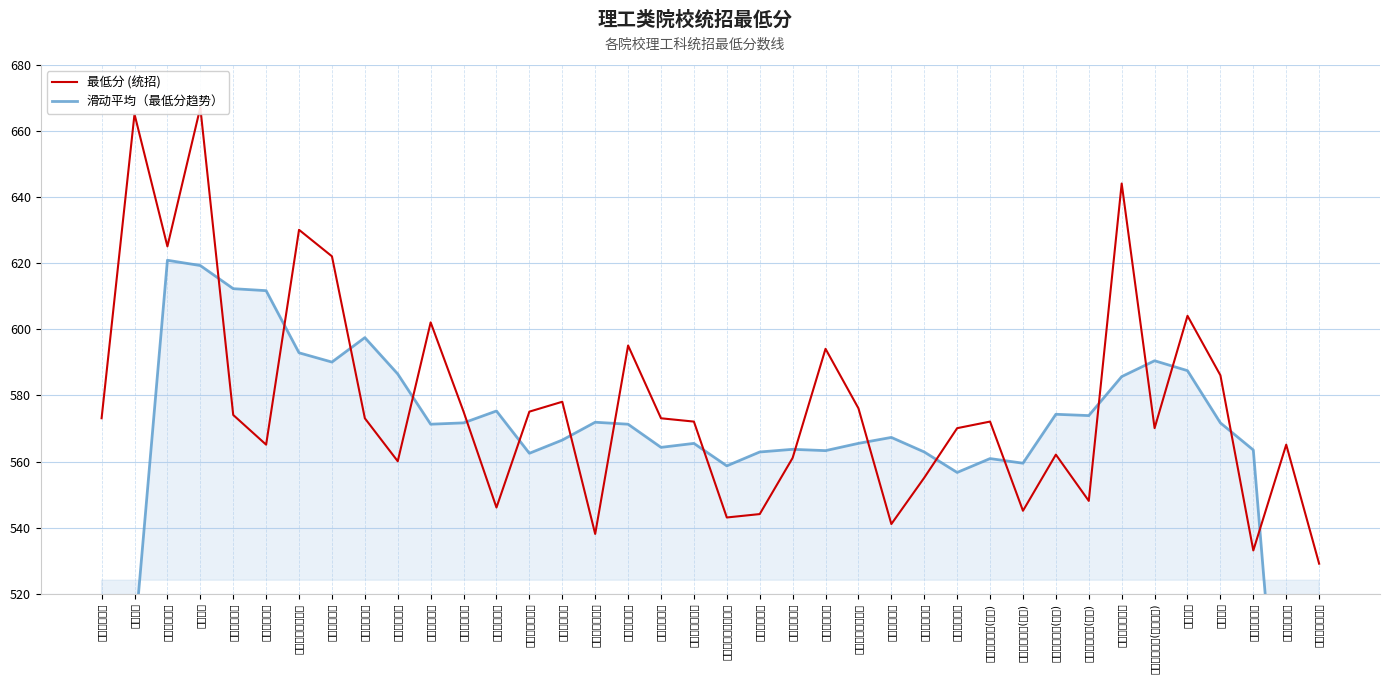

Reading left to right, list all the values displayed in this chart.

最低分 (统招): 空军军医大学=573.1	北京大学=665.1	中国人民大学=625.1	清华大学=667.1	北京交通大学=574.1	北京工业大学=565.1	北京航空航天大学=630.1	北京理工大学=622.1	北京科技大学=573.1	北京化工大学=560.1	北京邮电大学=602.1	中国农业大学=575.1	北京林业大学=546.1	北京协和医学院=575.1	首都医科大学=578.1	北京中医药大学=538.1	北京师范大学=595.1	首都师范大学=573.1	北京外国语大学=572.1	北京第二外国语学院=543.1	北京语言大学=544.1	中国传媒大学=561.1	中央财经大学=594.1	对外经济贸易大学=576.1	北京体育大学=541.1	中央民族大学=555.1	中国政法大学=570.1	华北电力大学(北京)=572.1	中国矿业大学(北京)=545.1	中国石油大学(北京)=562.1	中国地质大学(北京)=548.1	北京大学医学部=644.1	北京邮电大学(宏福校区)=570.1	南开大学=604.1	天津大学=586.1	天津工业大学=533.1	天津医科大学=565.1	天津中医药大学=529.1
滑动平均（最低分趋势）: 空军军医大学=372.7	北京大学=506.1	中国人民大学=620.9	清华大学=619.3	北京交通大学=612.3	北京工业大学=611.7	北京航空航天大学=592.9	北京理工大学=590.1	北京科技大学=597.5	北京化工大学=586.5	北京邮电大学=571.3	中国农业大学=571.7	北京林业大学=575.3	北京协和医学院=562.5	首都医科大学=566.5	北京中医药大学=571.9	北京师范大学=571.3	首都师范大学=564.3	北京外国语大学=565.5	北京第二外国语学院=558.7	北京语言大学=562.9	中国传媒大学=563.7	中央财经大学=563.3	对外经济贸易大学=565.5	北京体育大学=567.3	中央民族大学=562.9	中国政法大学=556.7	华北电力大学(北京)=560.9	中国矿业大学(北京)=559.5	中国石油大学(北京)=574.3	中国地质大学(北京)=573.9	北京大学医学部=585.7	北京邮电大学(宏福校区)=590.5	南开大学=587.5	天津大学=571.7	天津工业大学=563.5	天津医科大学=442.7	天津中医药大学=325.5